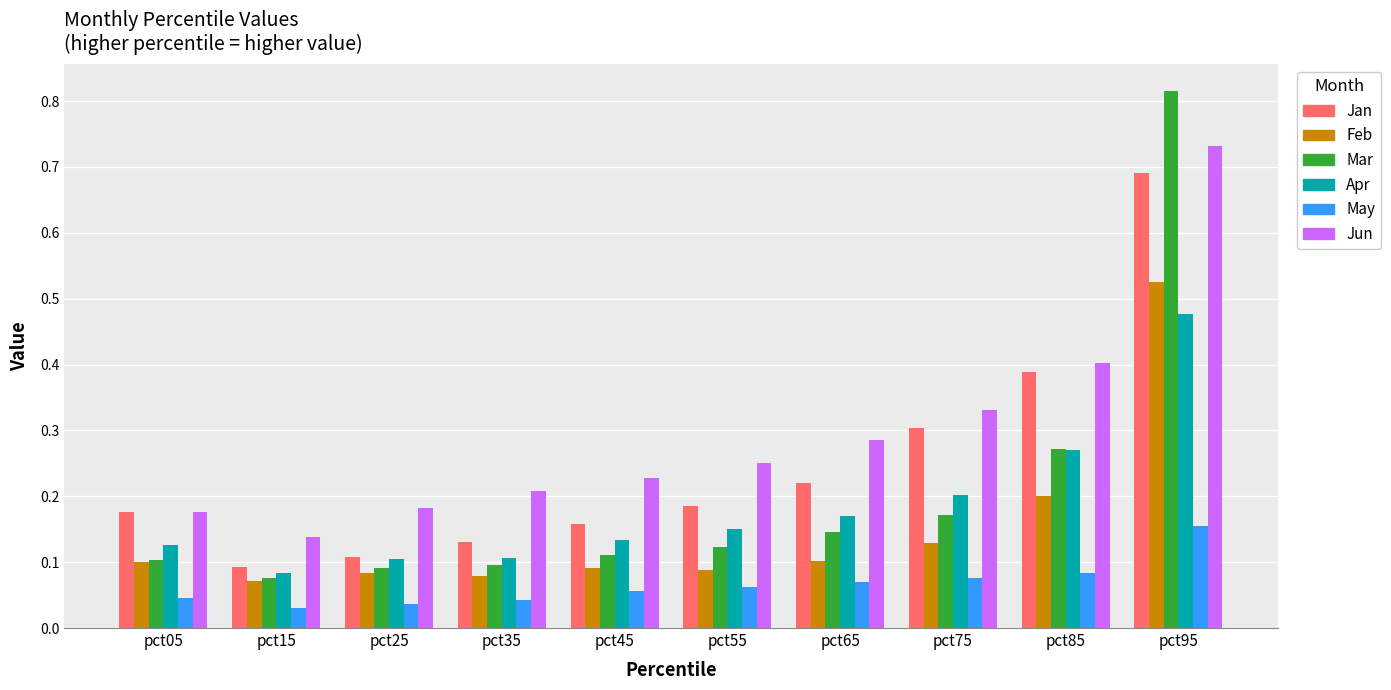

Which series has the largest total across all categories?

Jun